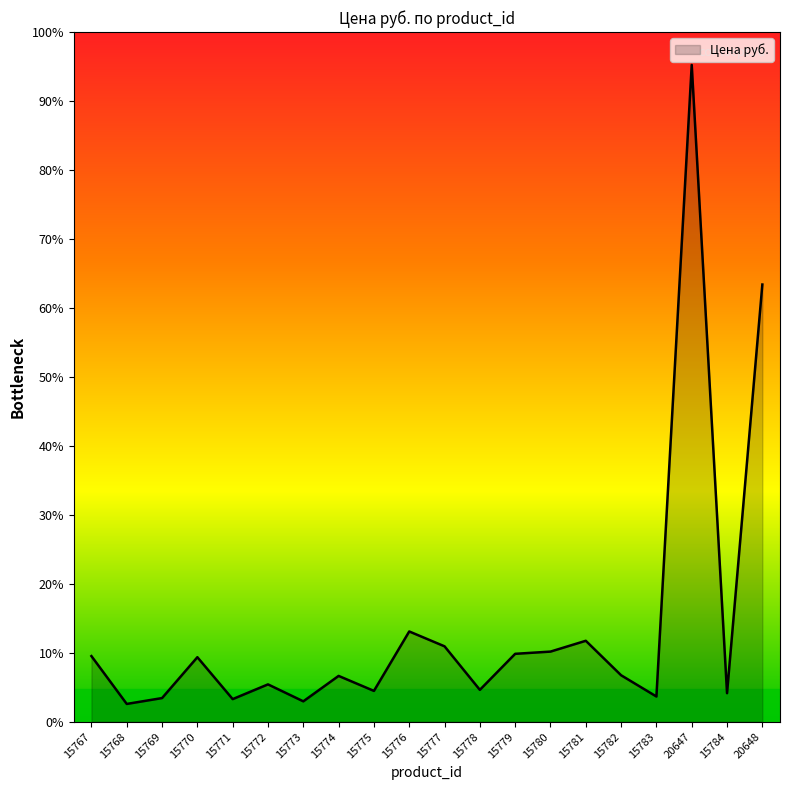

Is it true that the value at 15783 is 622?

False